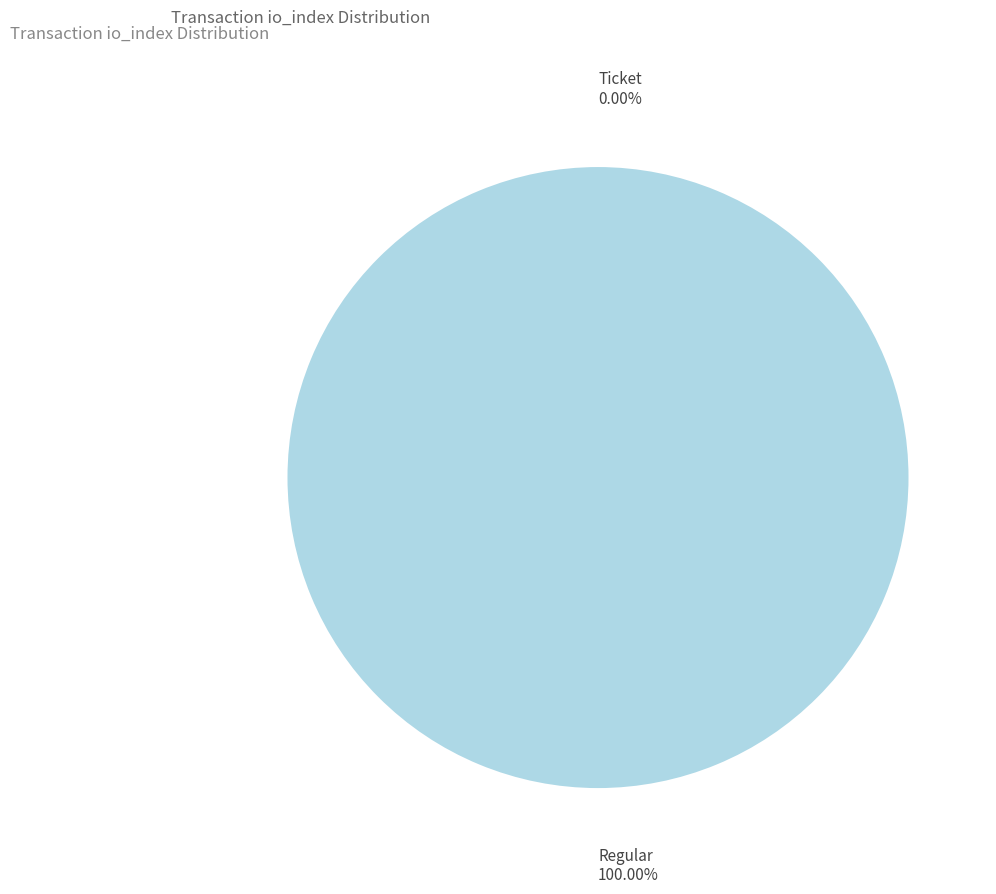

To the nearest percent, what is the combined percentage of Regular and Ticket?

100%